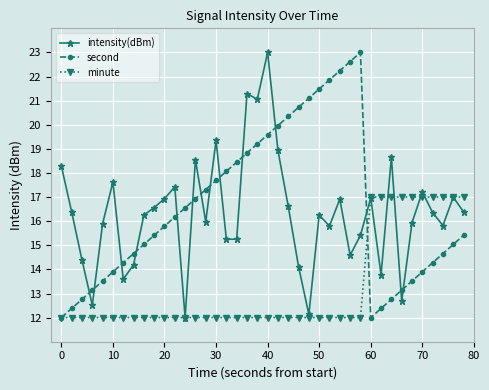

True or false: intensity(dBm) has more than 2 points higher than both neighbors.

True